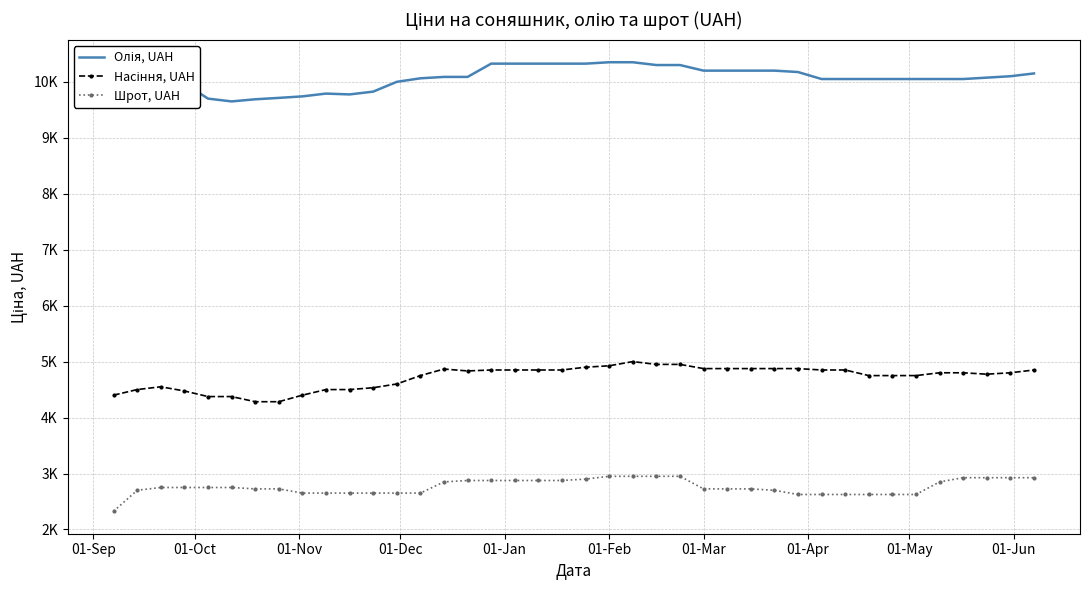

What is the smallest value displayed?

2325